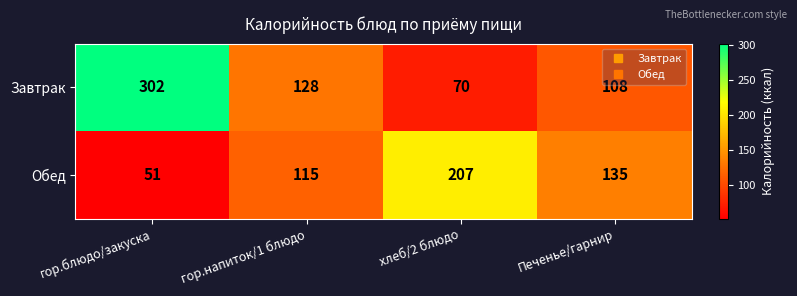

What is the difference between the highest and lowest values at Печенье/гарнир?

27